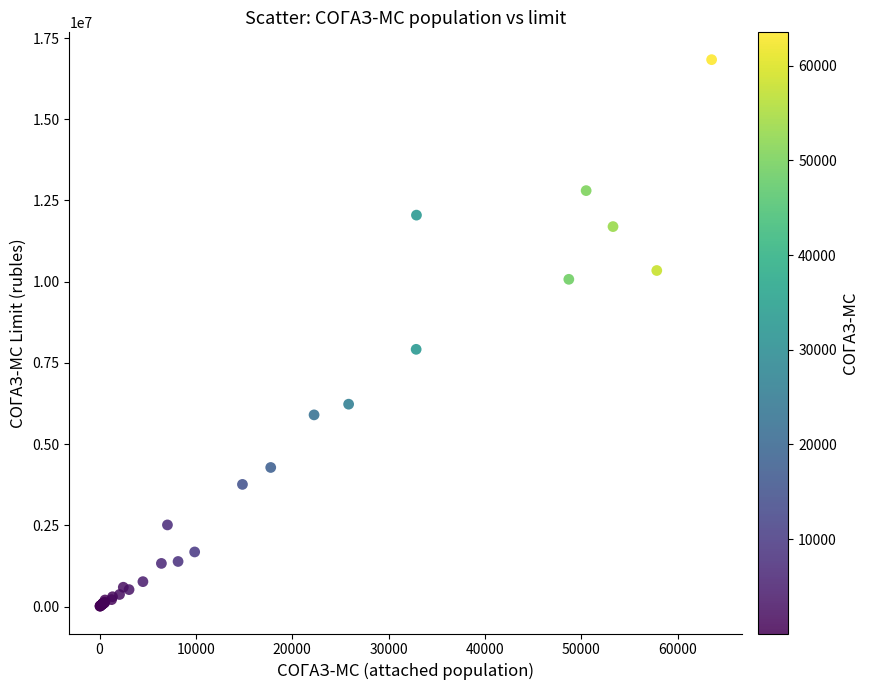

What Y value in the scatter plot is closest to 8423089?

7917865